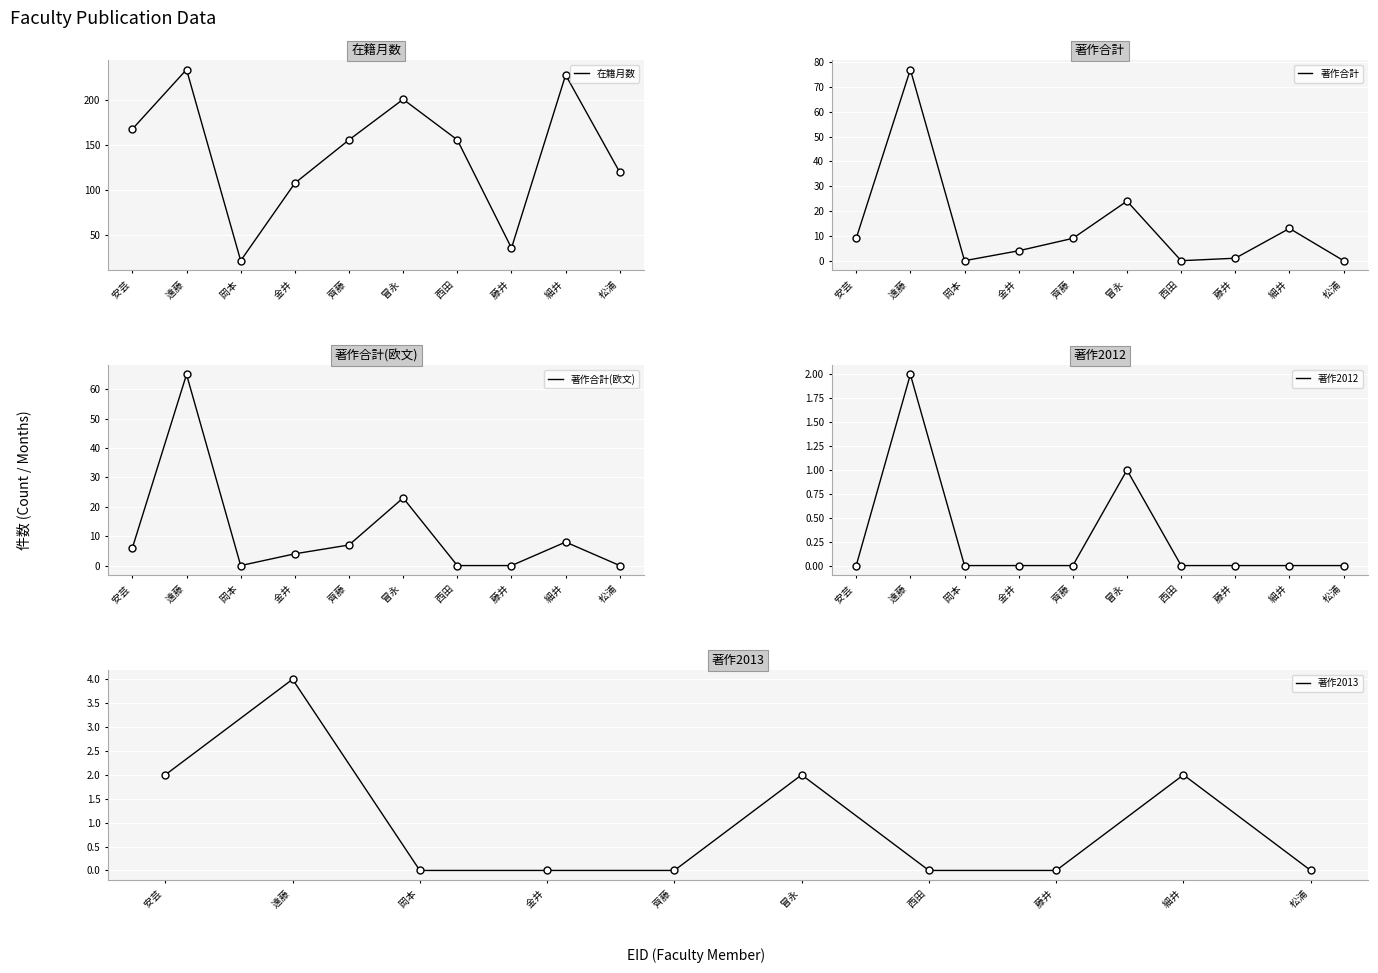

What is the difference between the second highest and second lowest values in the 著作2013 series?

2